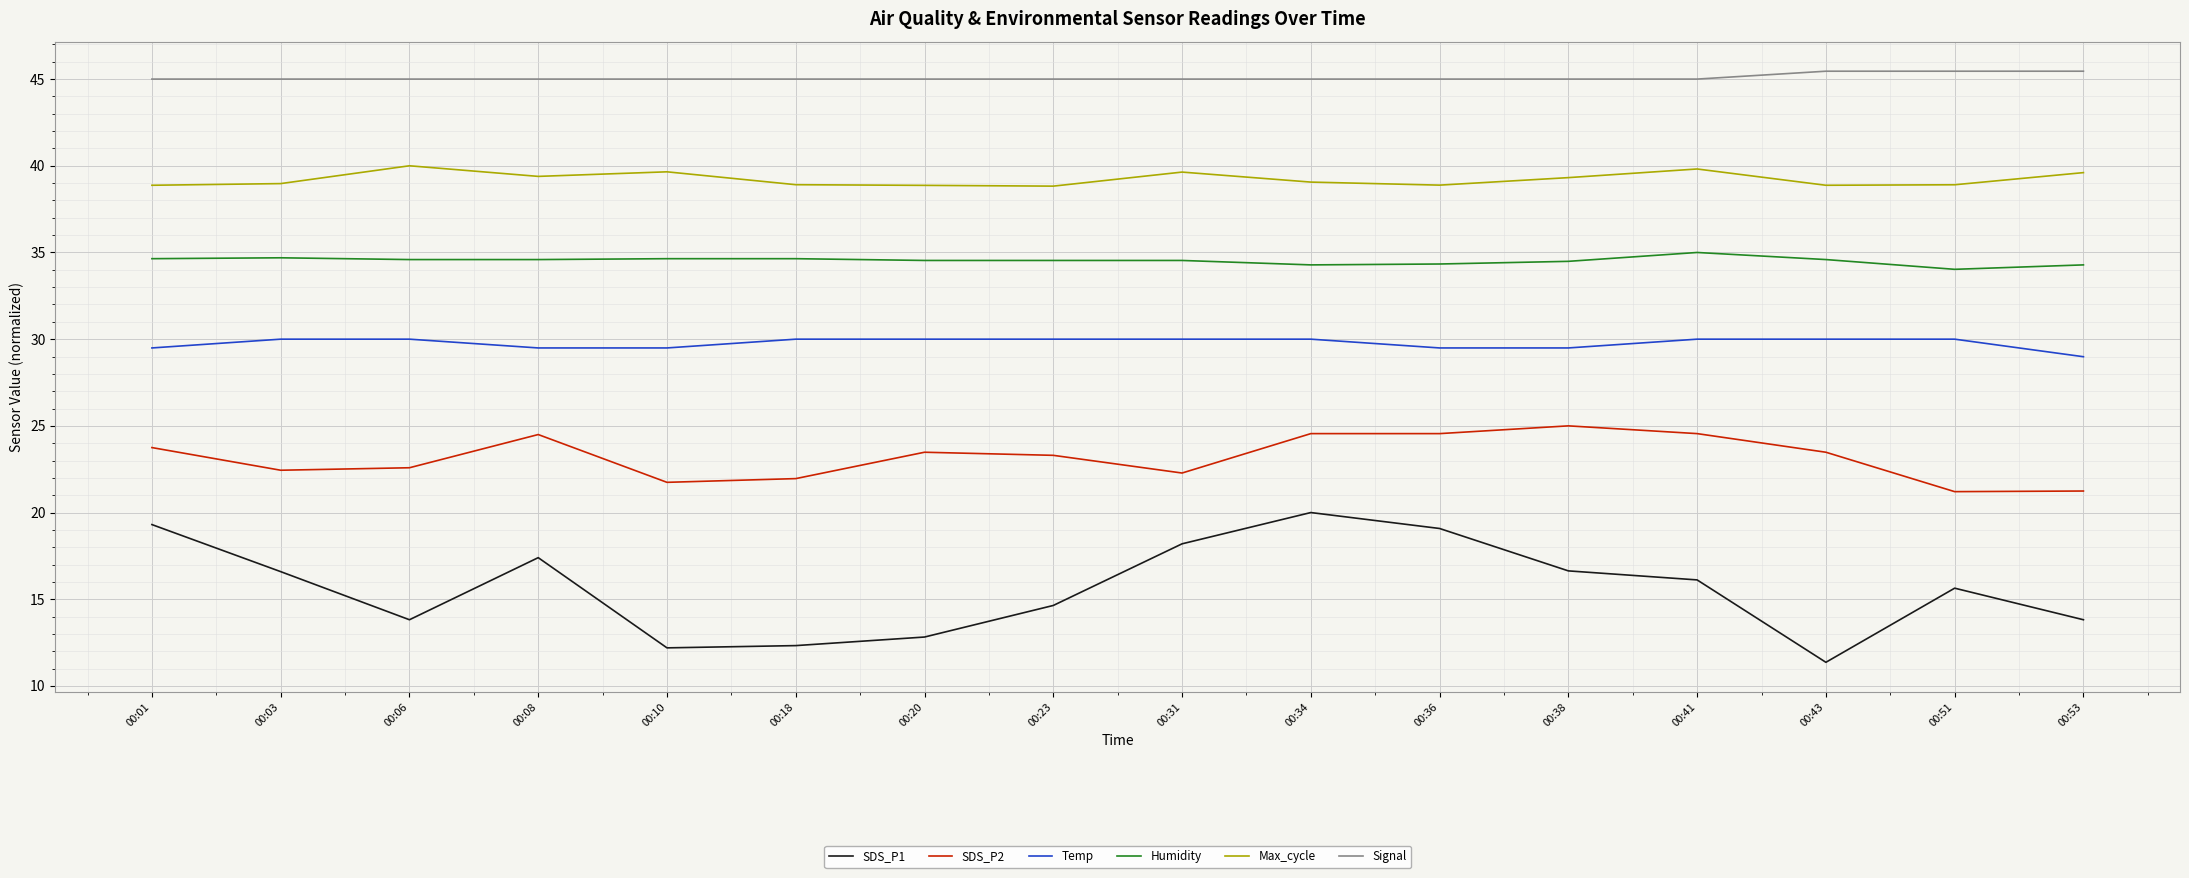

What is the spread (max minus min) of values at 00:03?

28.4